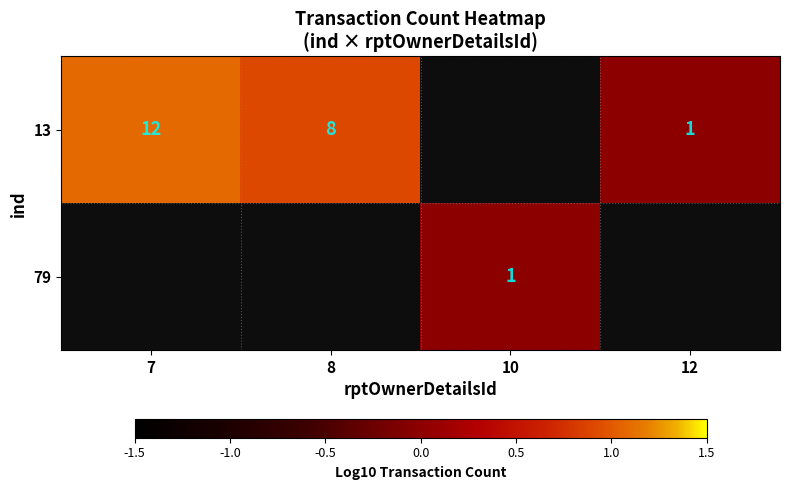

Where is 13 nearest to the value 0?

12